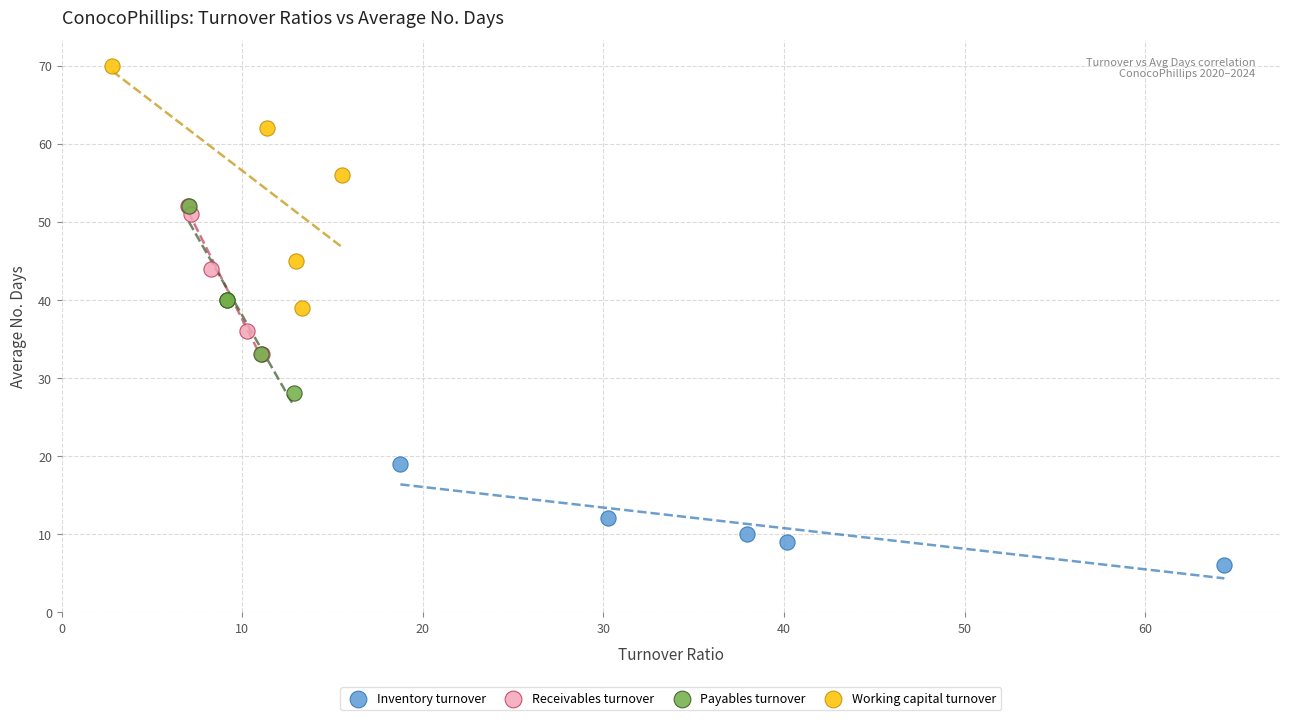

Which series contains the highest Y value?

Working capital turnover